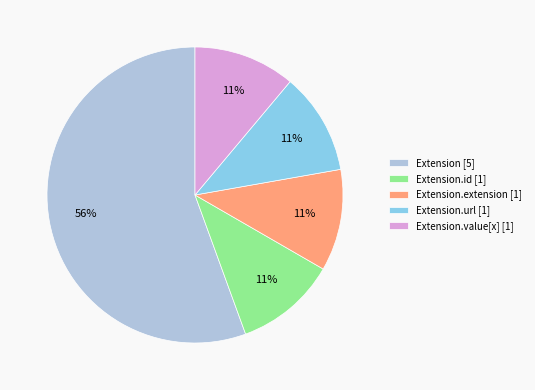

Combined, do Extension.extension [1] and Extension [5] account for over 50%?

Yes